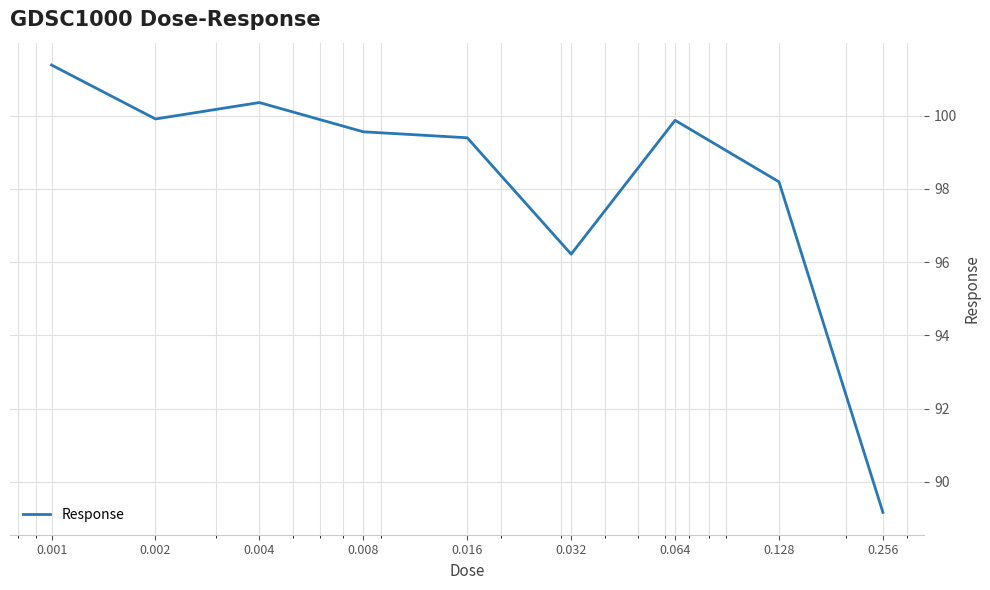

What is the average value?

98.2